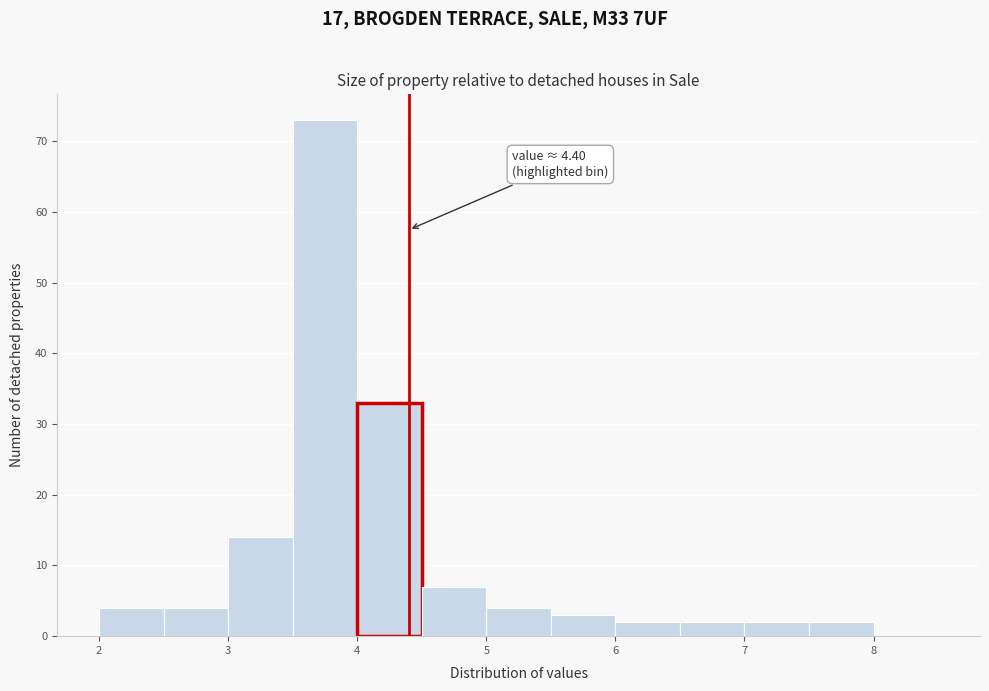

Over which range of the x-axis is the bar tallest?

3.5 to 4.0